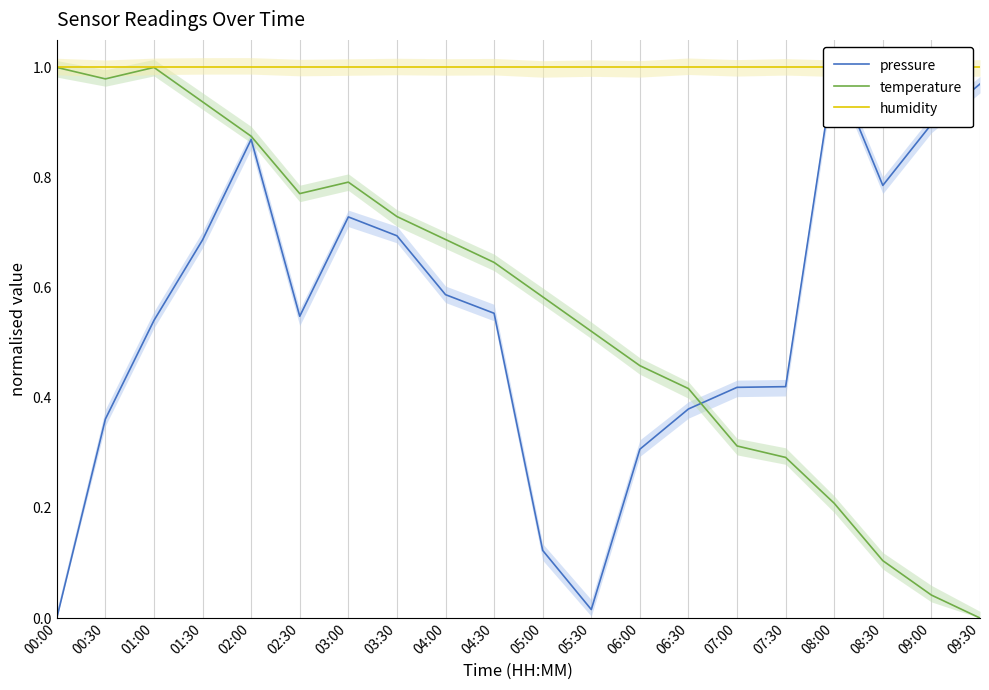

How many data points in temperature are above 0?

19